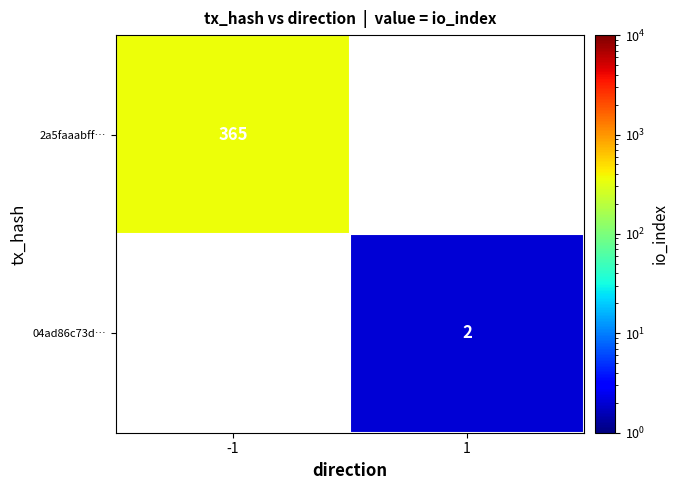

Is it true that 2a5faaabff… equals 159 at -1?

False